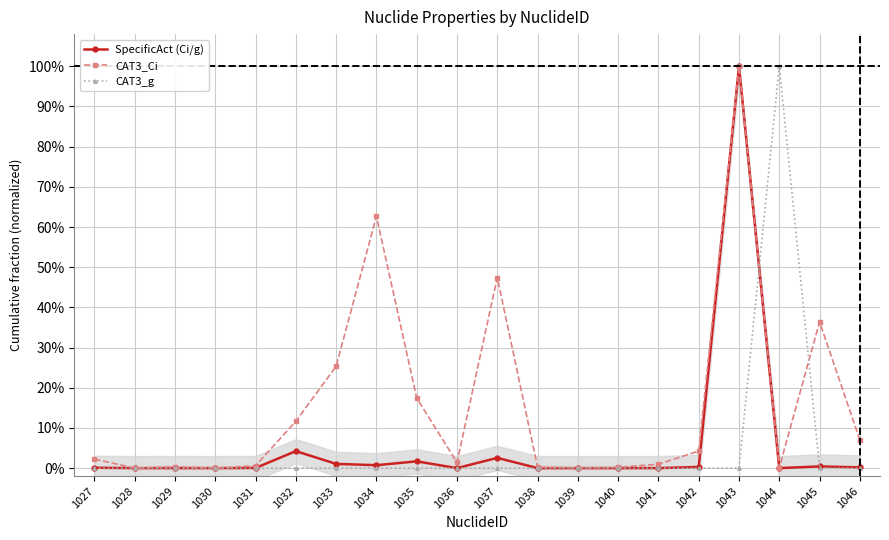

At which category does SpecificAct (Ci/g) reach its first local valley?

1028